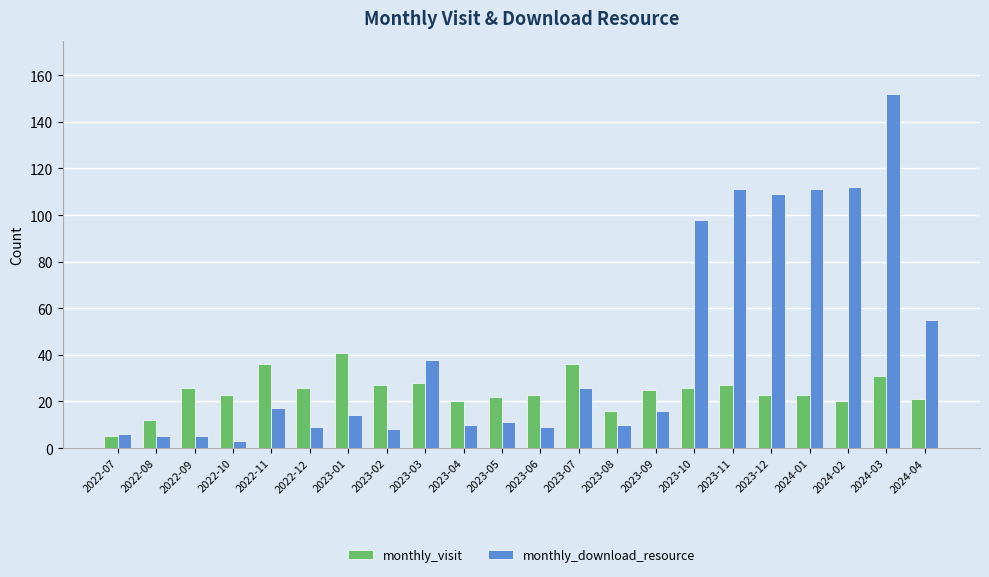

Is the value of monthly_download_resource at 2024-02 greater than the value of monthly_visit at 2024-03?

Yes